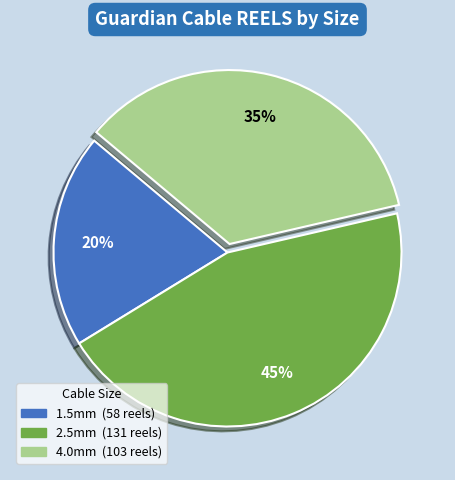

Is there a majority slice in this chart?

No